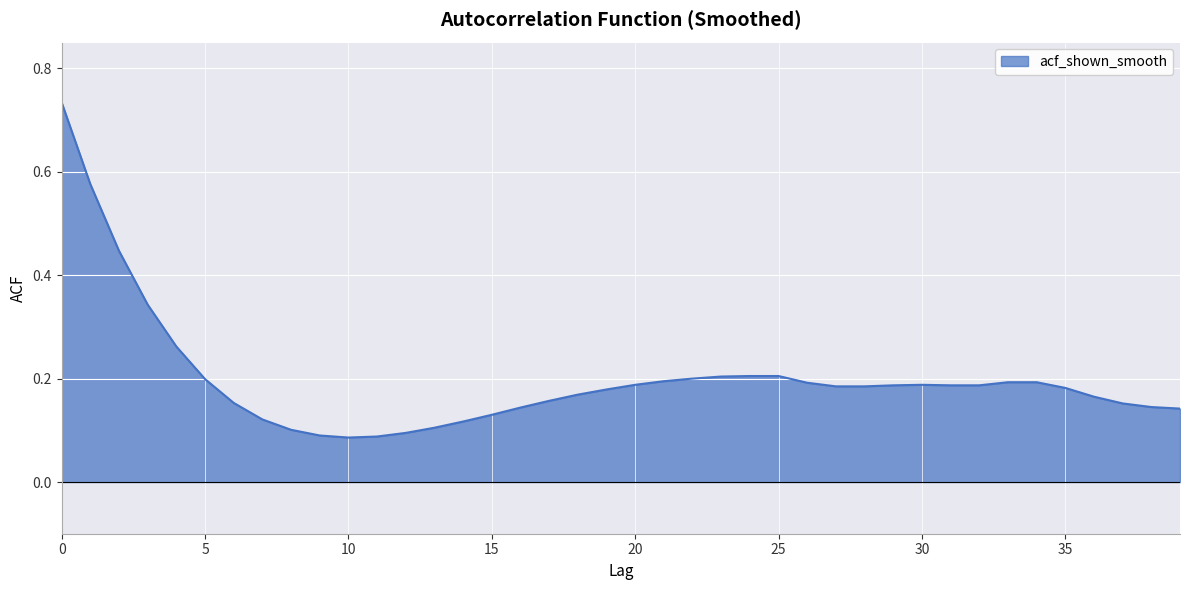

What is the average value?

0.2